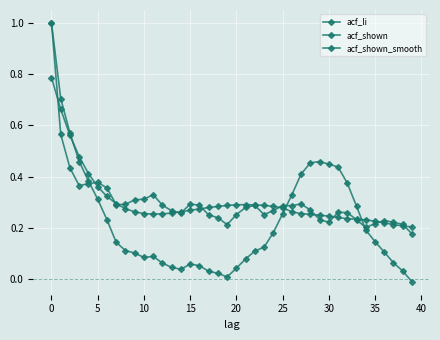

Does the chart have visible grid lines?

Yes